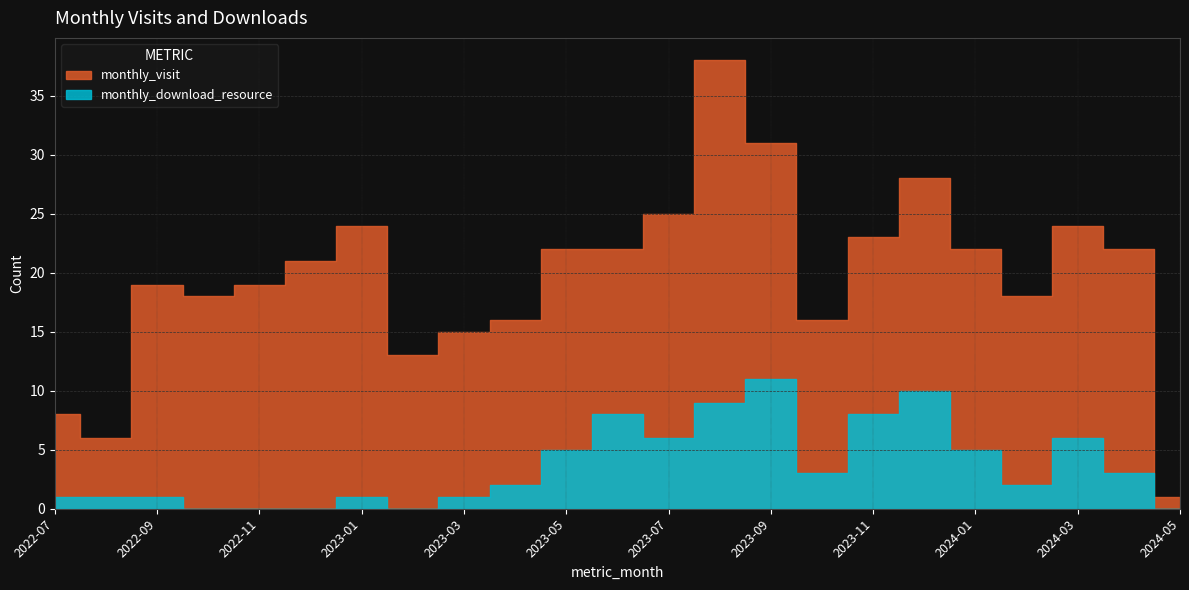

How many data points does each series have?

23